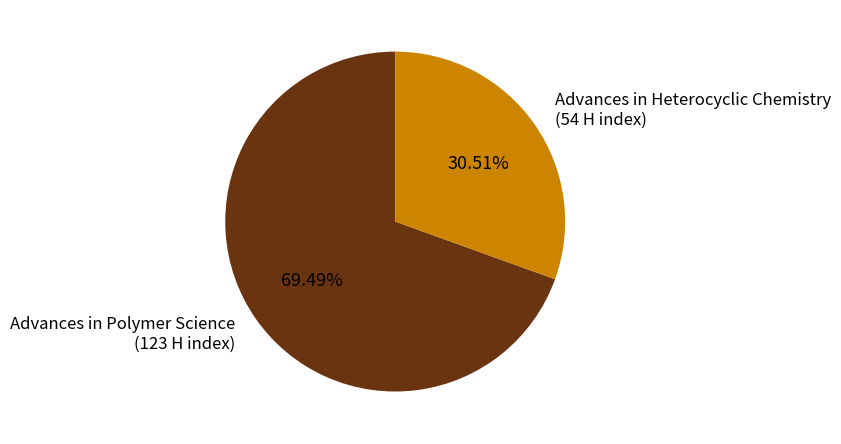

Is it true that Advances in Polymer Science is 83% of the pie?

False